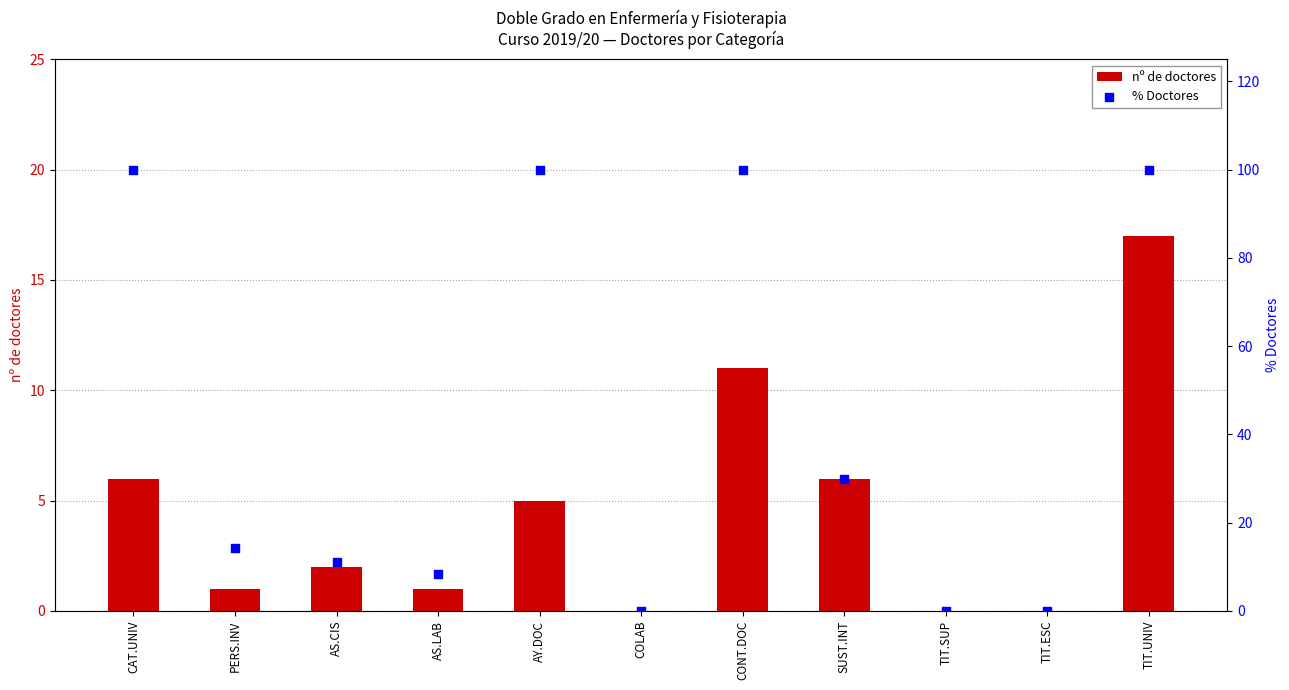

At how many categories does at least one series exceed 54?

4